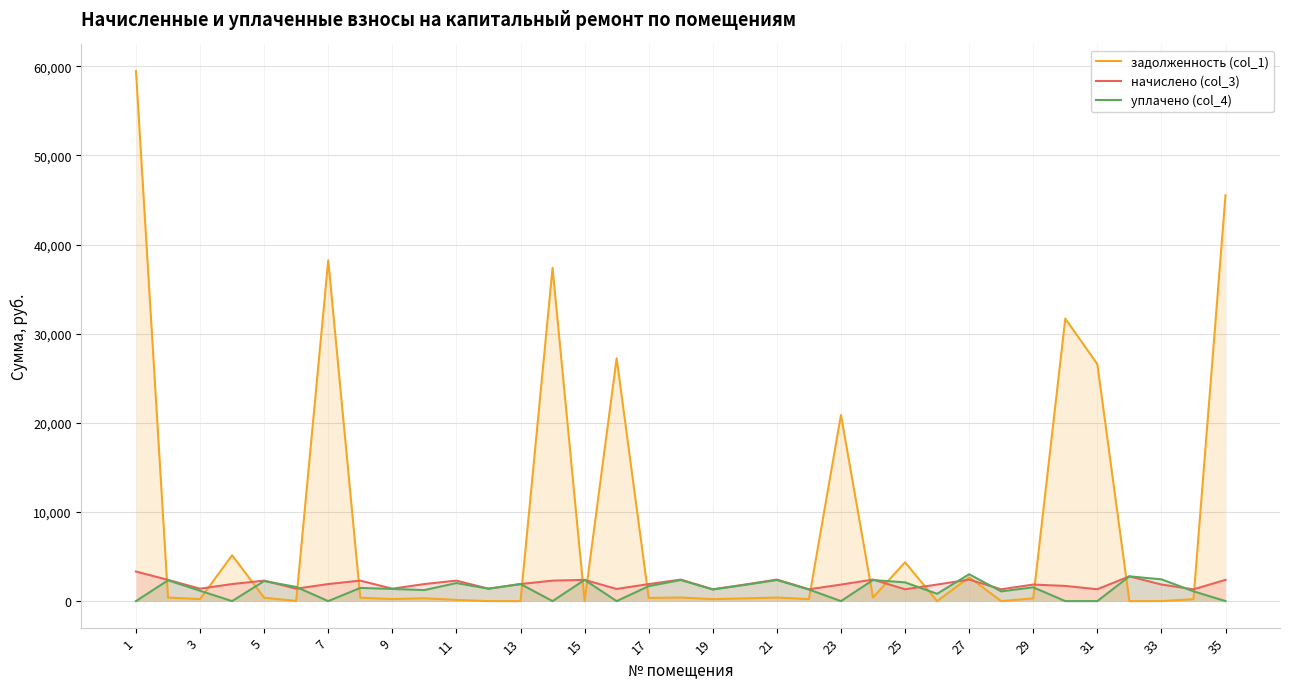

How many times do начислено (col_3) and задолженность (col_1) cross each other?

18